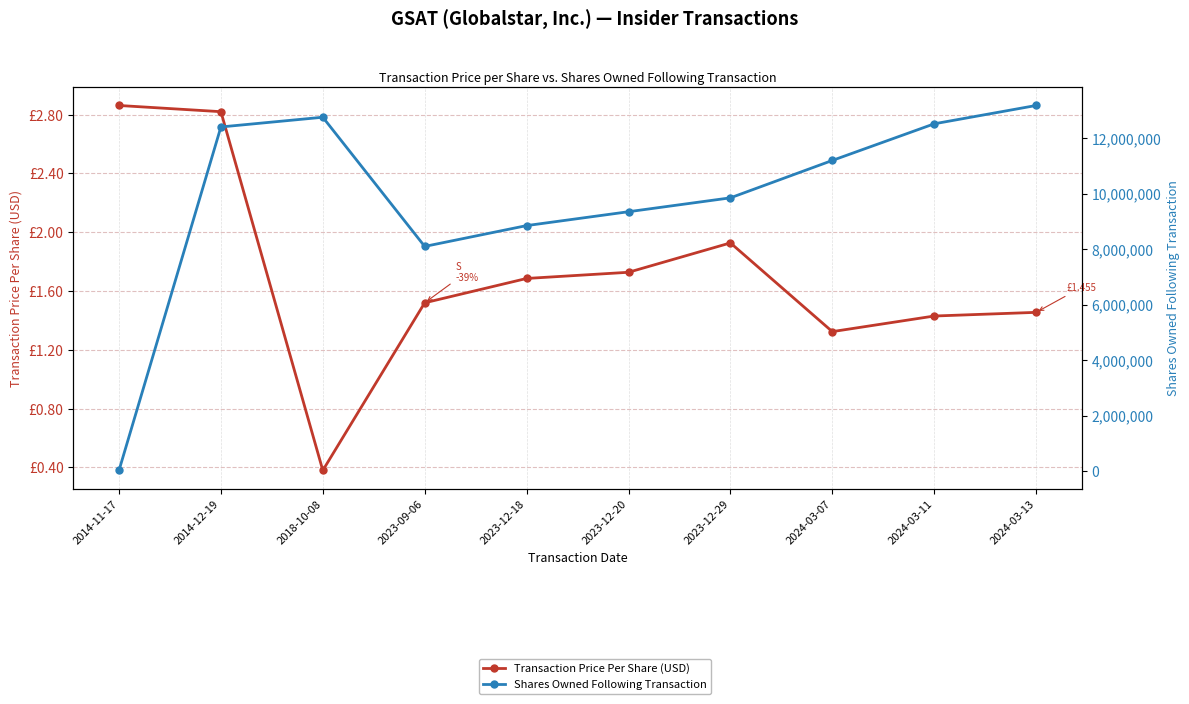

What is the label of the 5th point from the left?

2023-12-18